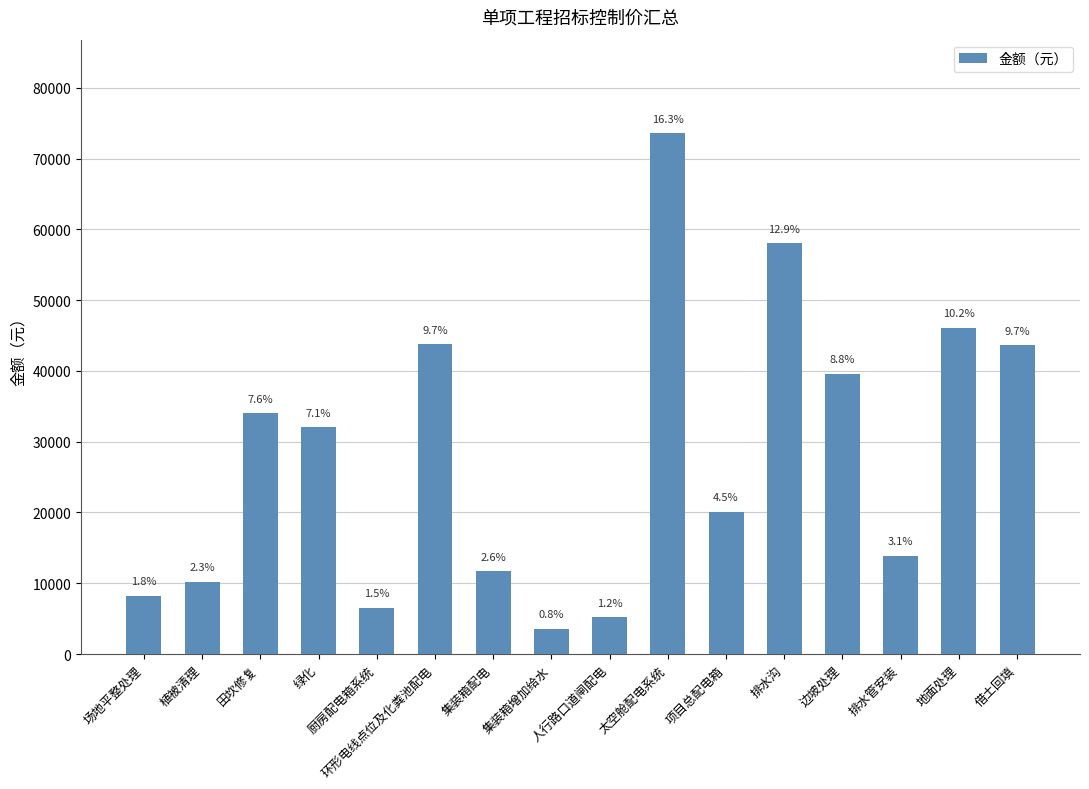

How many bars are there in total?

16